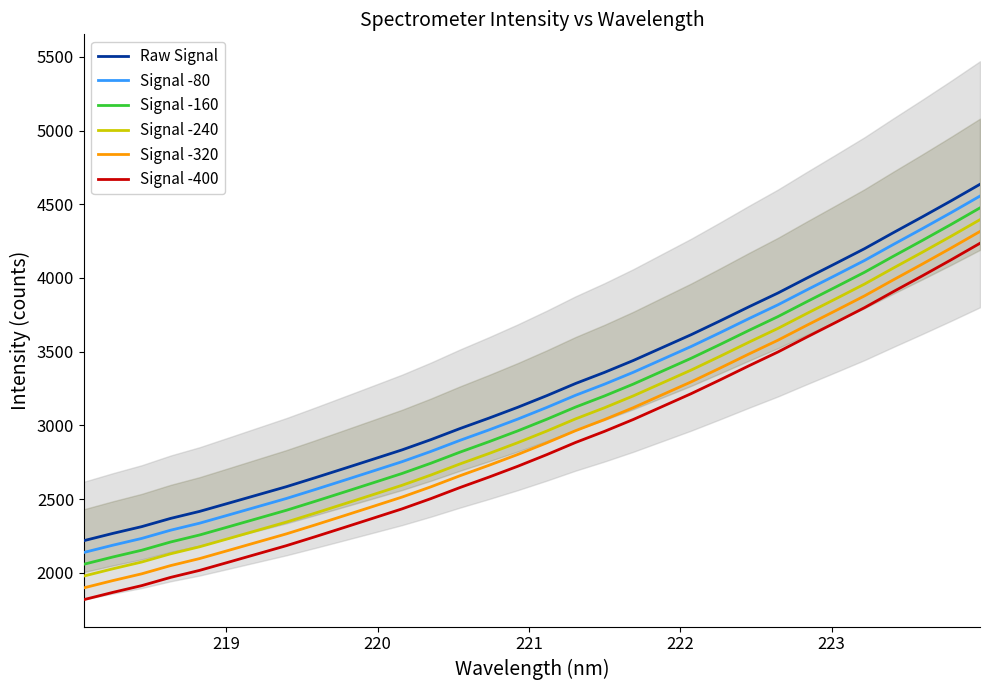

True or false: Signal -400 and Raw Signal intersect in this chart.

False